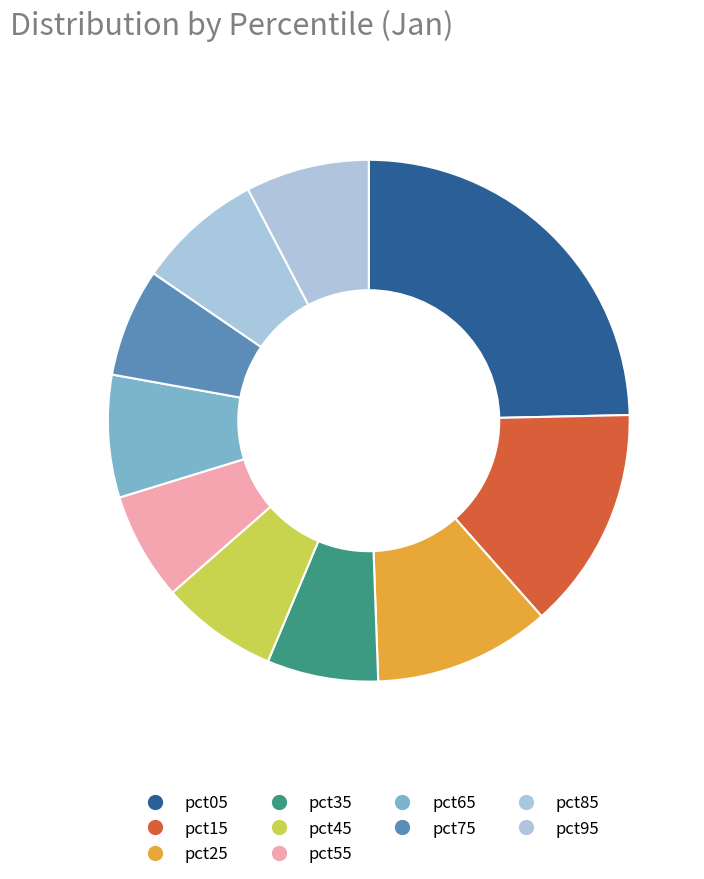

What is the largest slice in the pie chart?

pct05